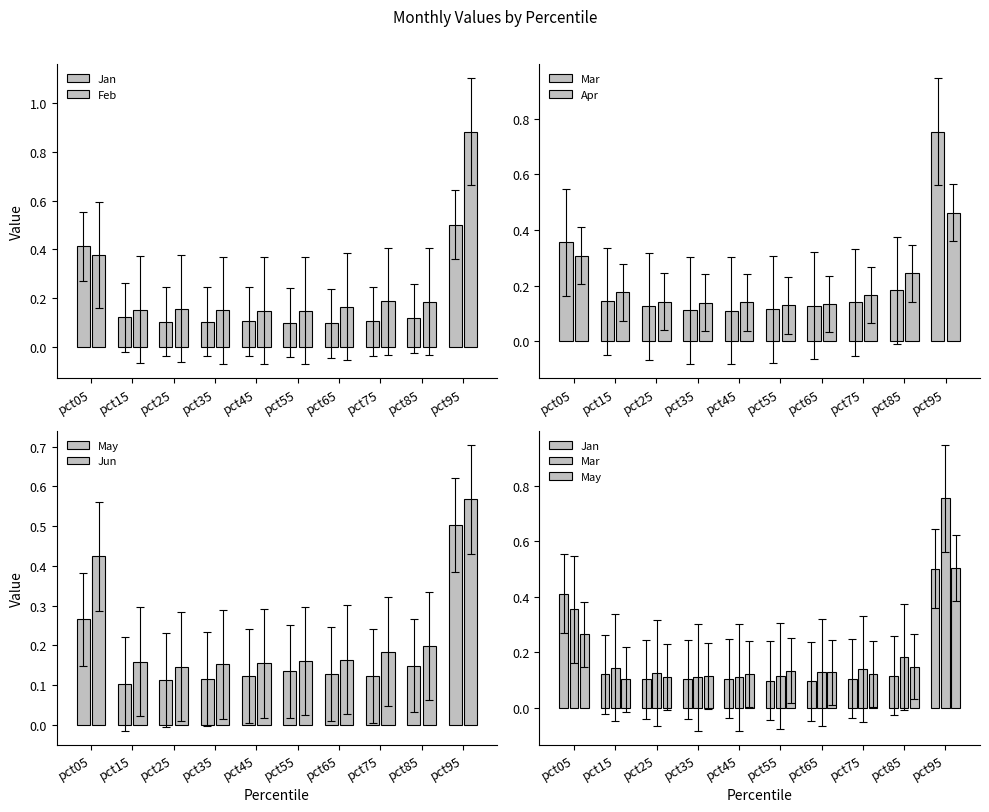

What is the maximum value shown in the chart?

0.9